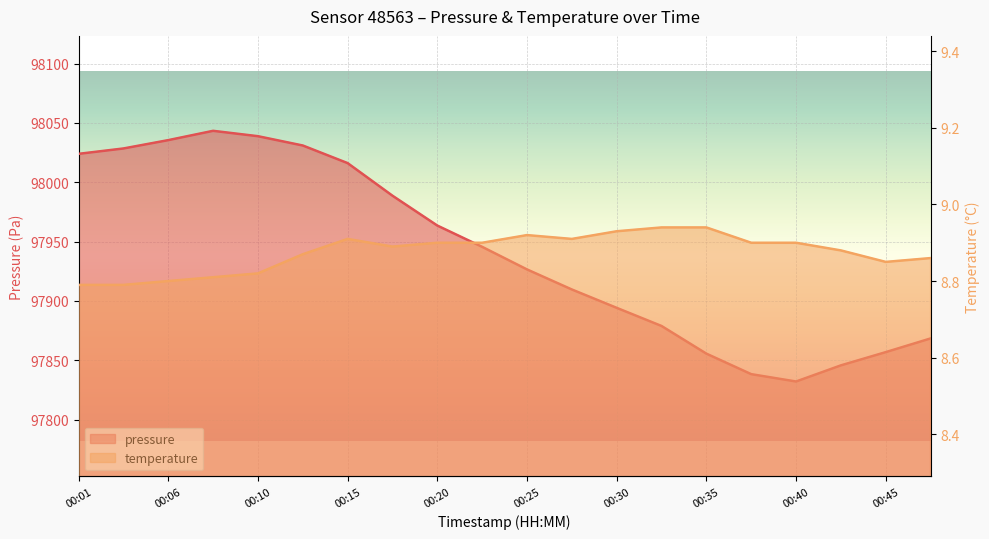

How many interior local valleys does the temperature series have?

3